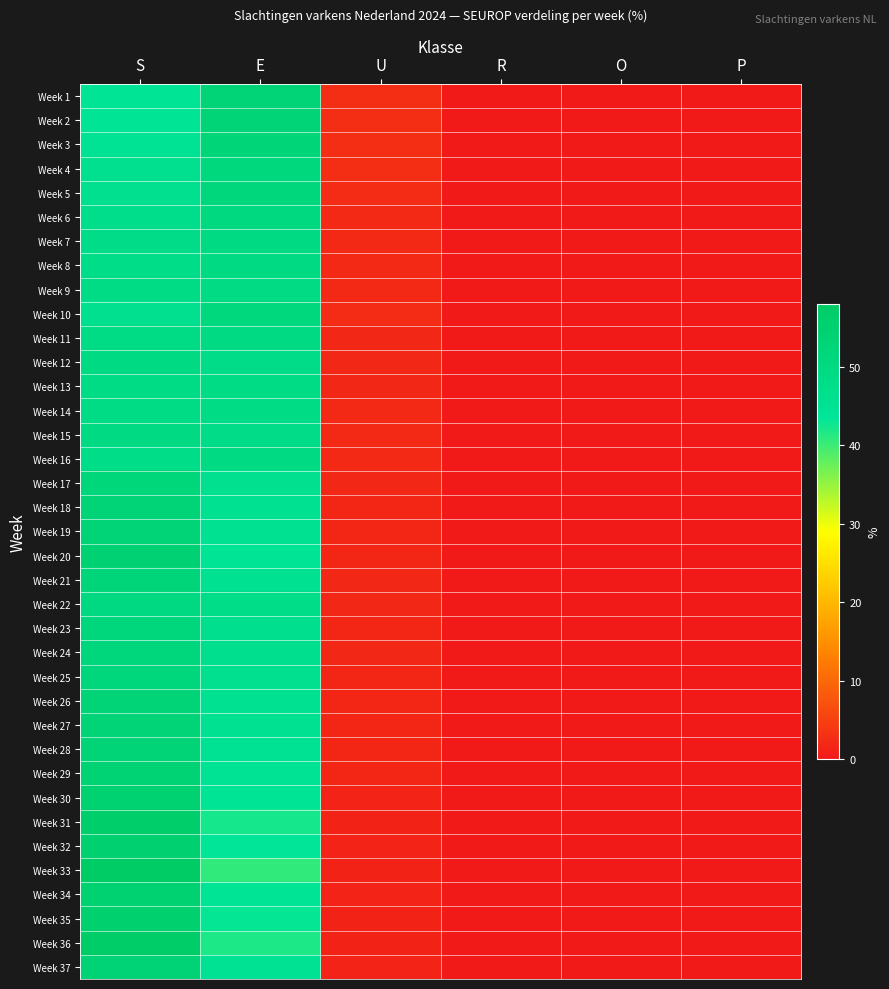

Between S and R, which is larger?

S